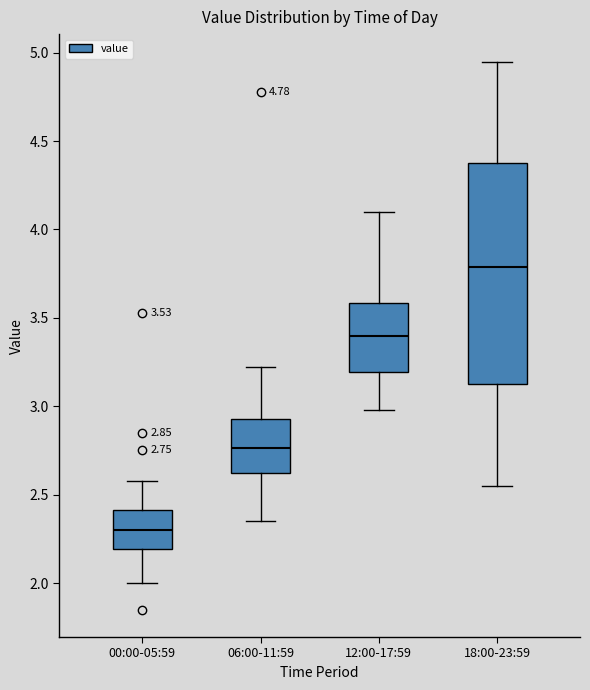

Which box is the tallest, from its lower edge to its upper edge?

18:00-23:59